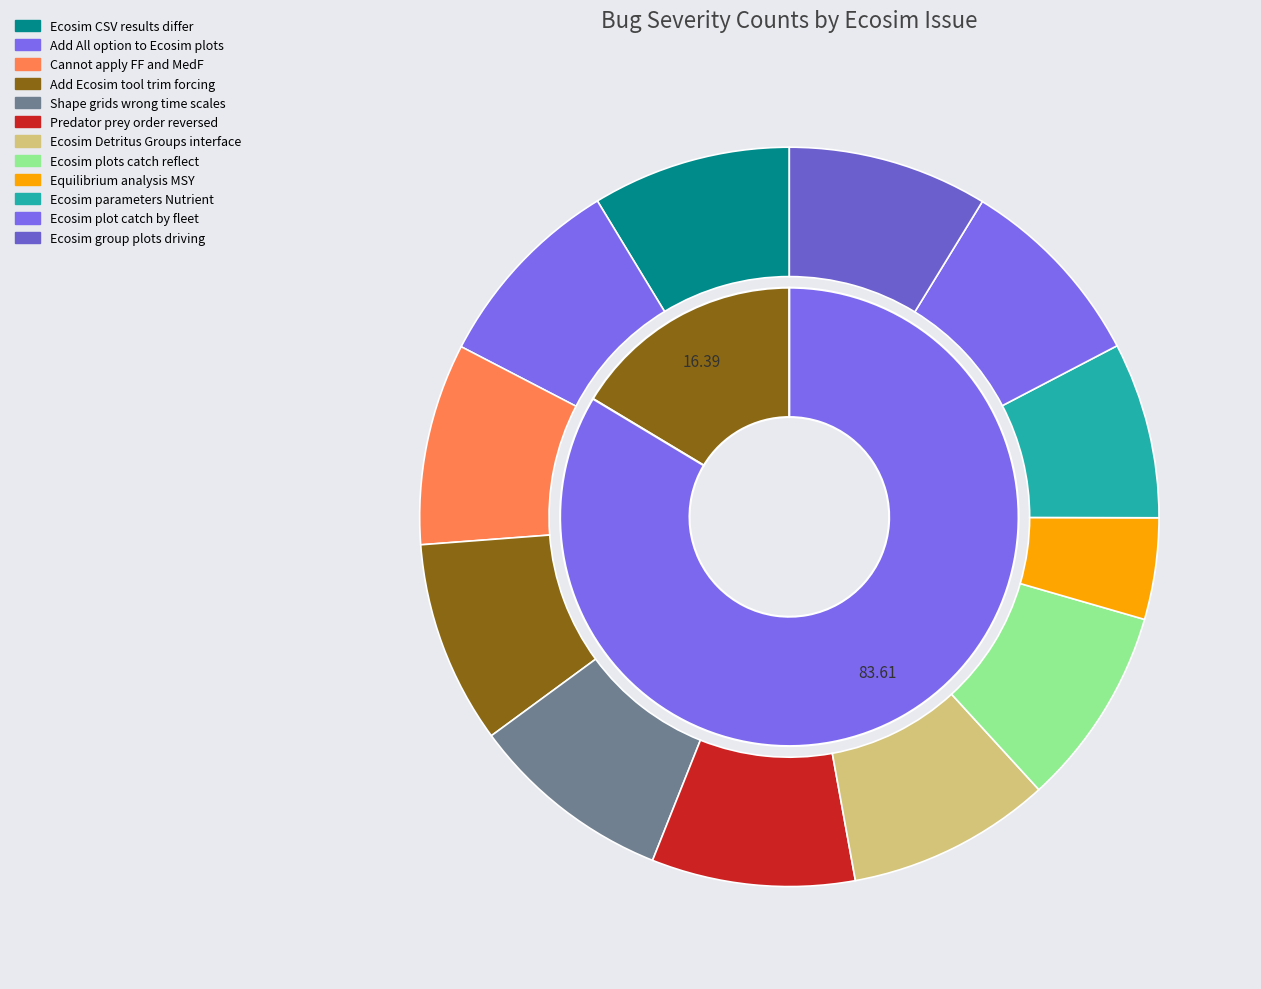

To the nearest percent, what portion does Ecosim Detritus Groups interface represent?

9%